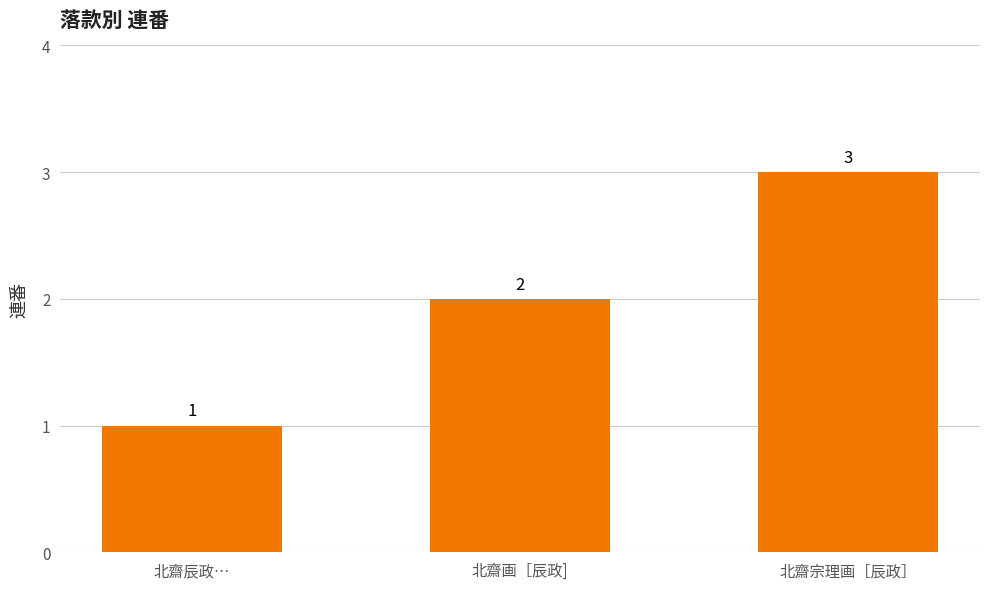

What is the difference between the maximum and minimum values?

2